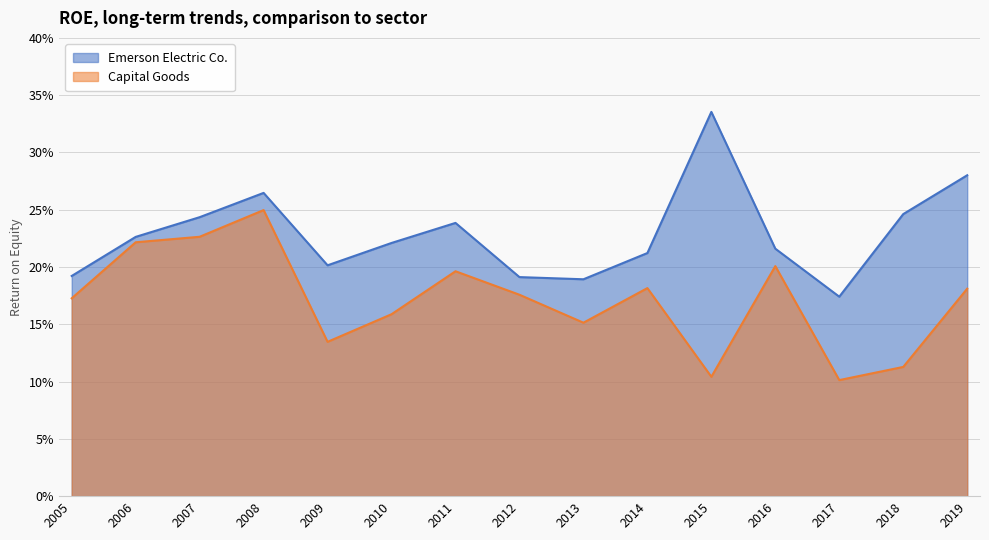

What is the smallest value displayed?

0.1